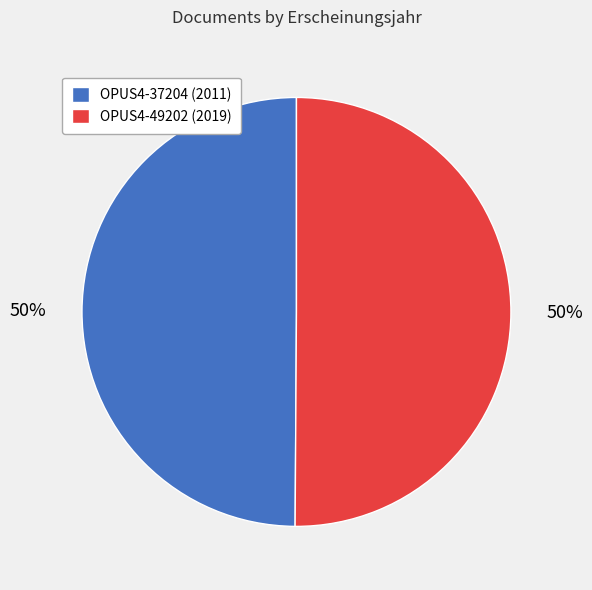

Is it true that OPUS4-37204 (2011) is 36% of the pie?

False